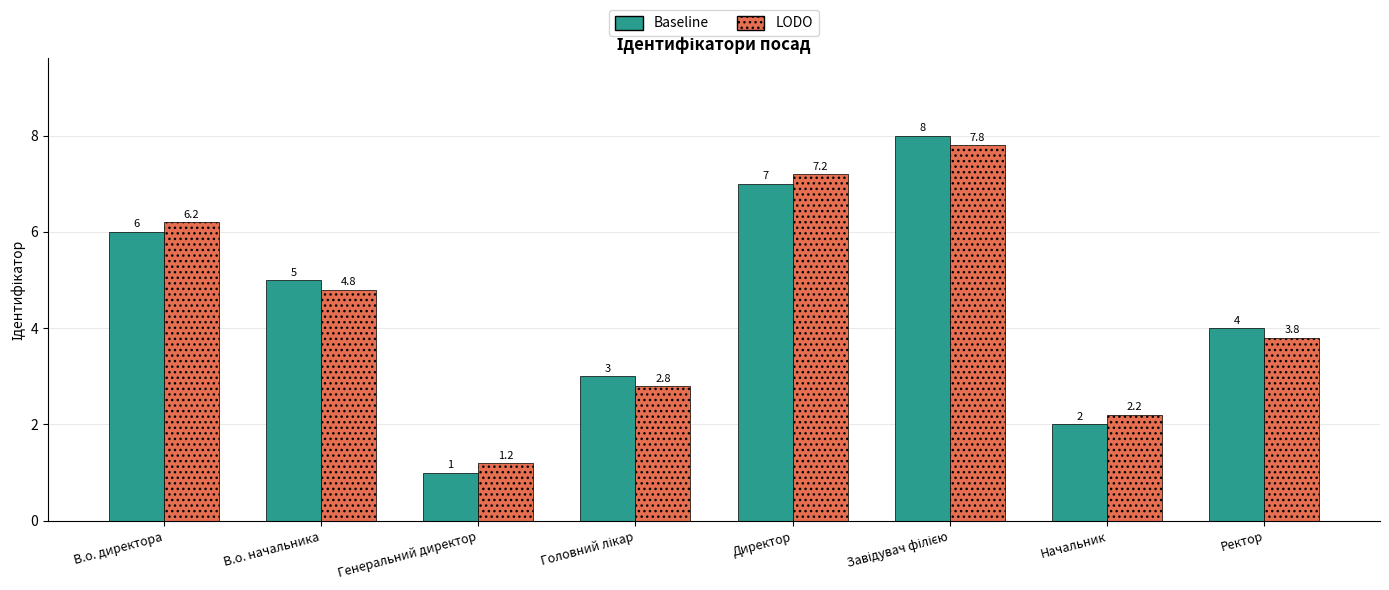

Does the chart contain stacked bars?

No